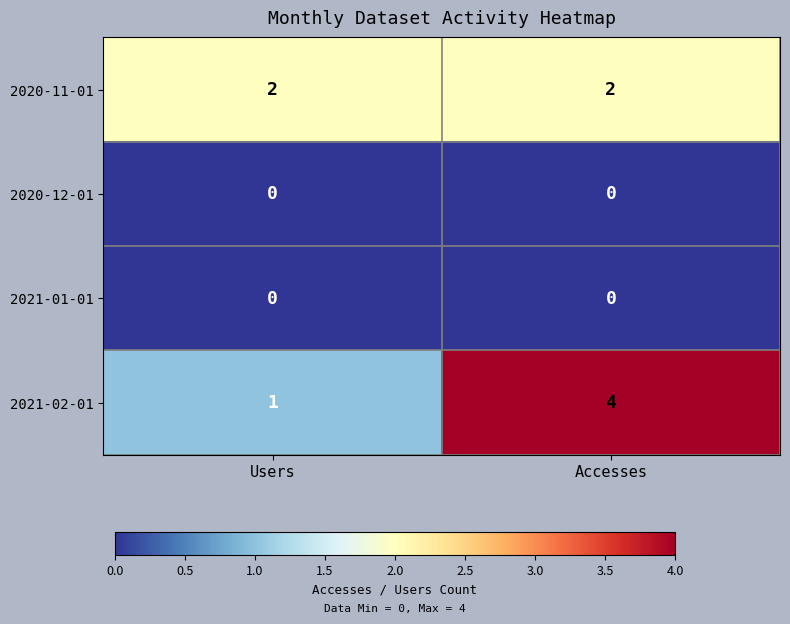

List the labels in order of 2021-02-01 value, smallest first.

Users, Accesses